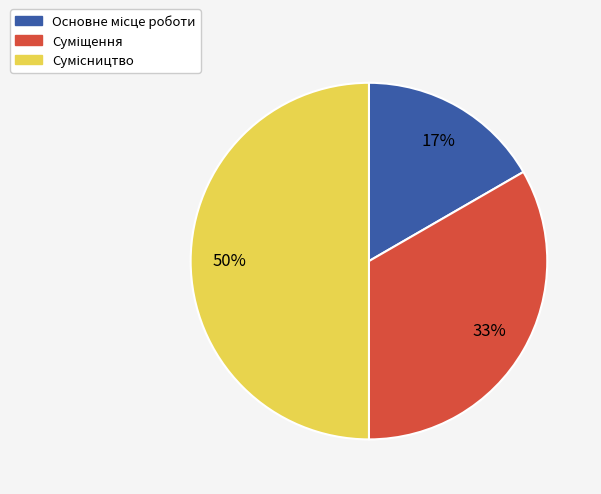

How many slices are in this pie chart?

3